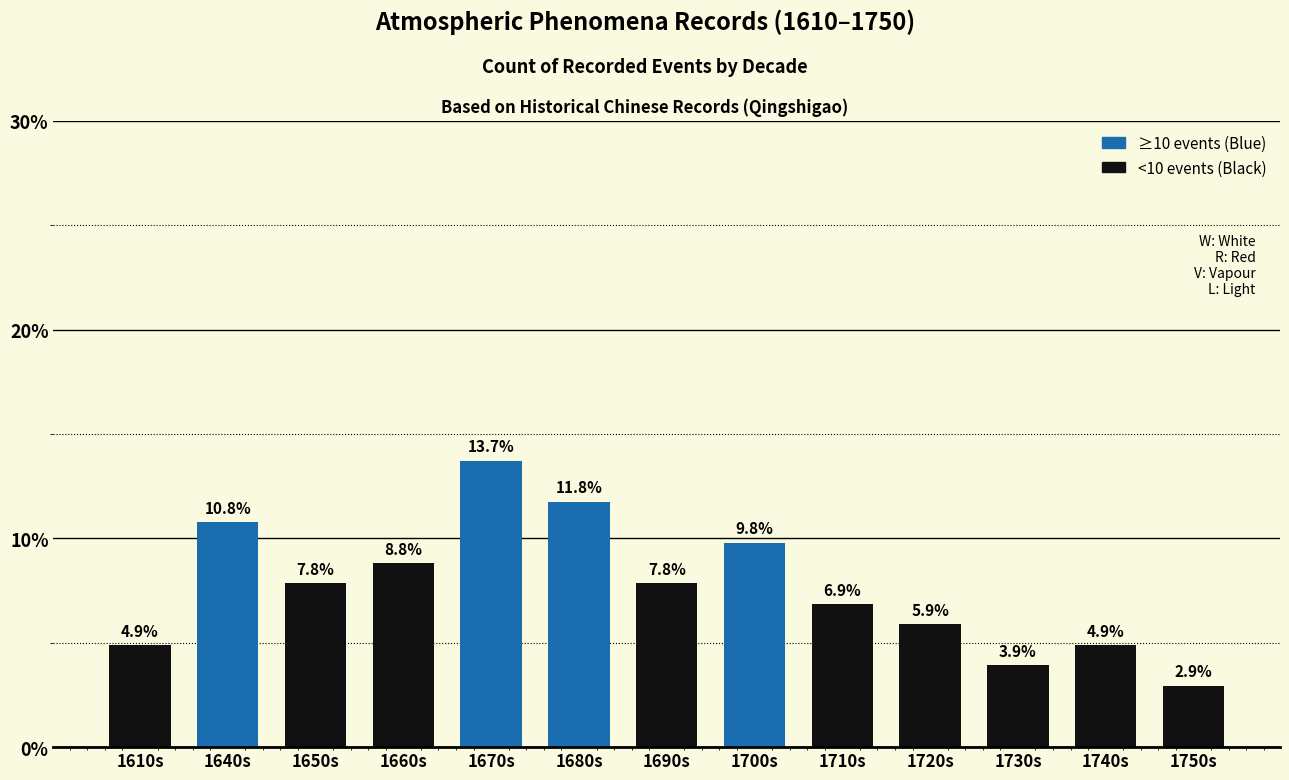

Is it true that the value at 1700s is 9.8?

True